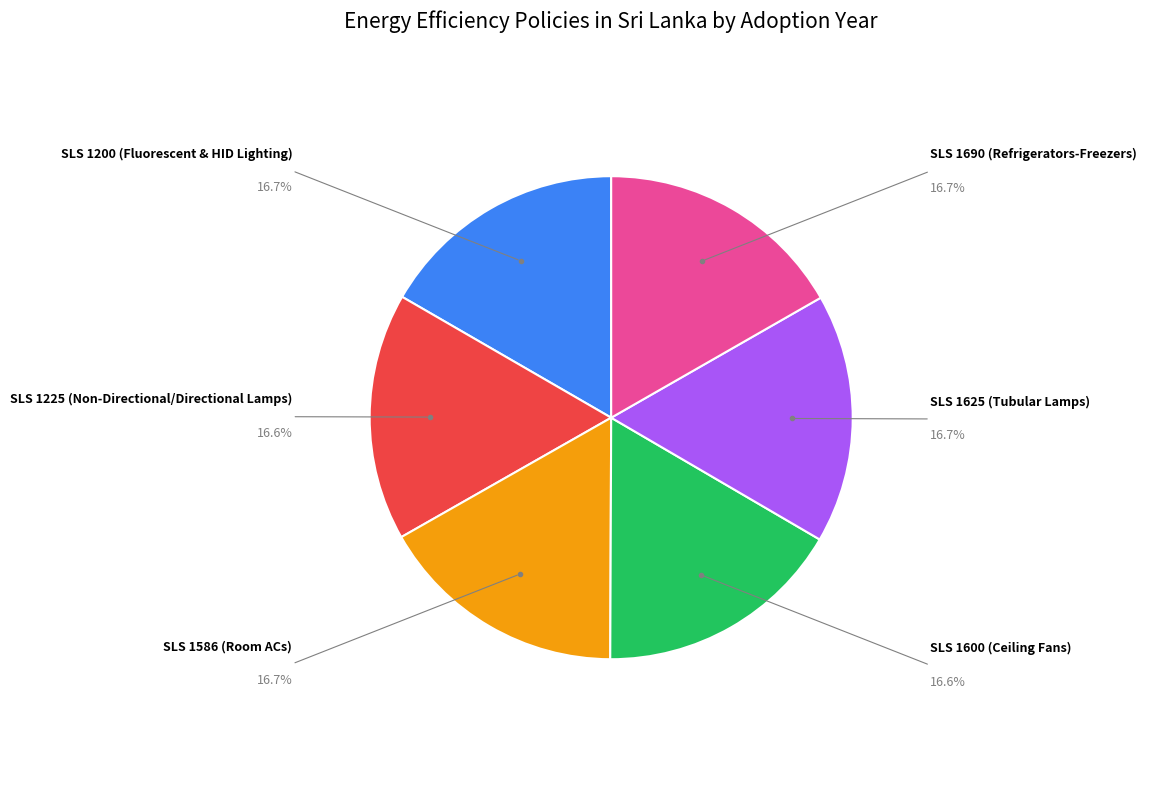

Is SLS 1625 (Tubular Lamps) the majority of the pie?

No